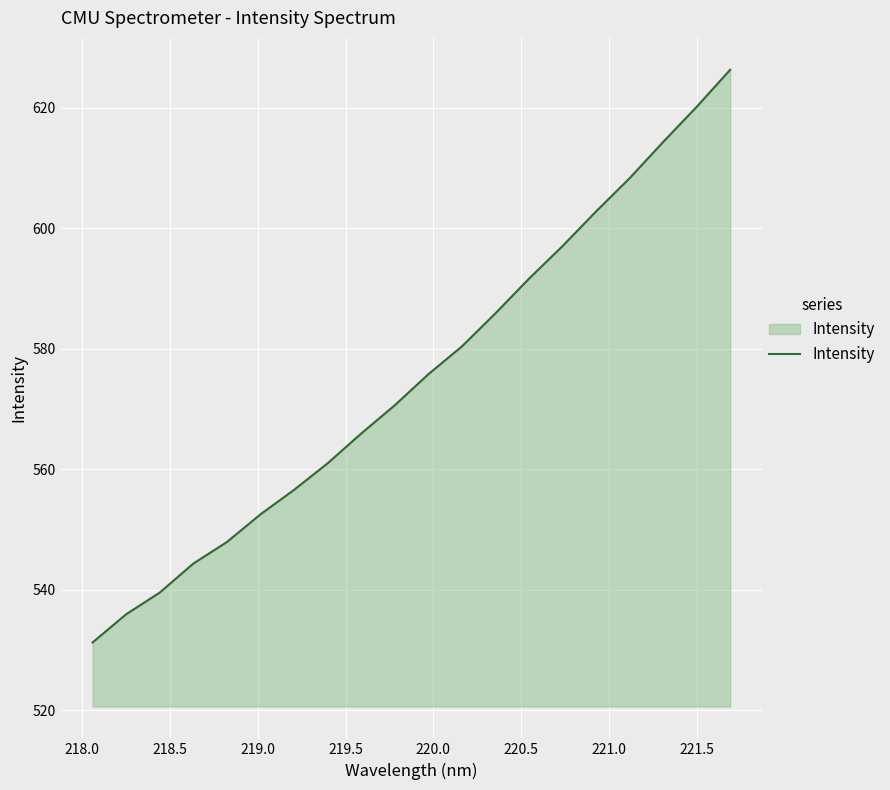

What is the maximum value shown in the chart?

626.3